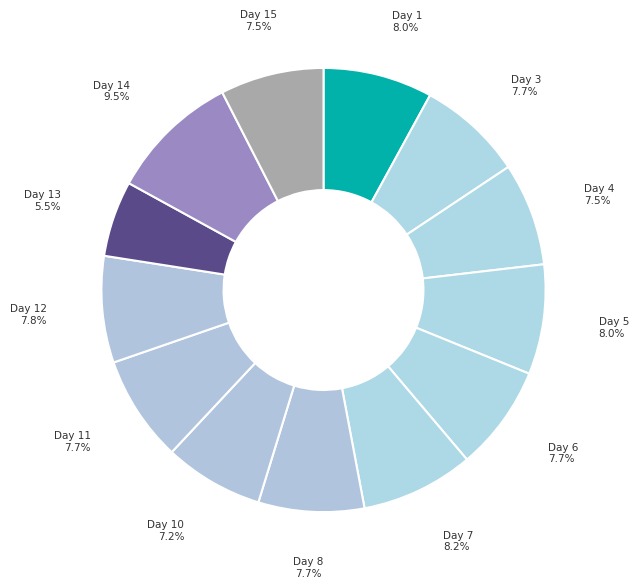

How many segments does this pie chart have?

13